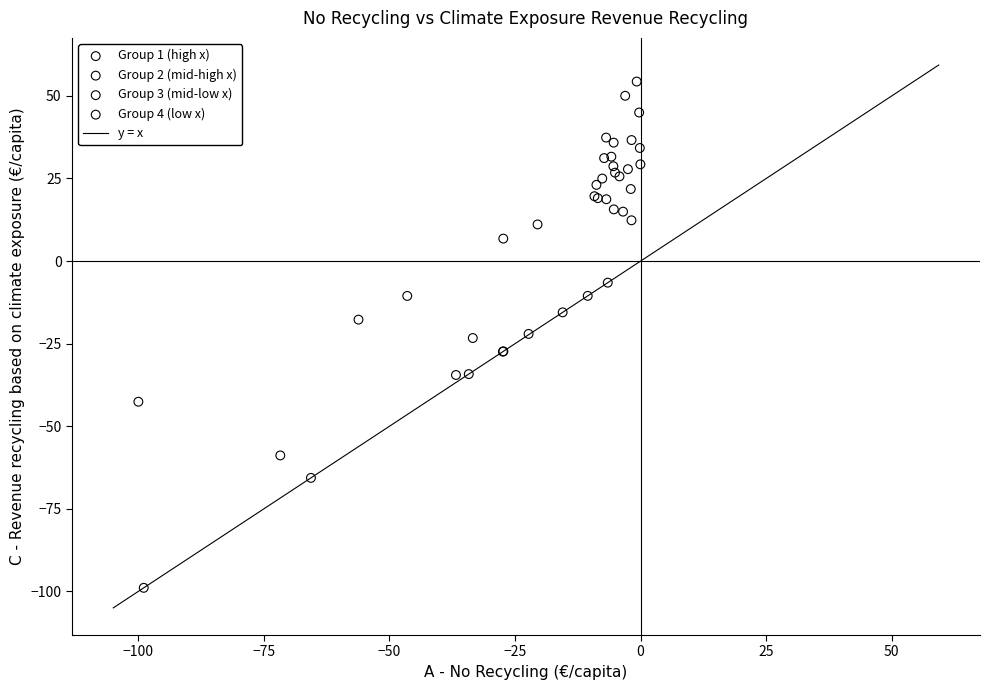

Which series has the widest spread of Y values?

Group 4 (low x)